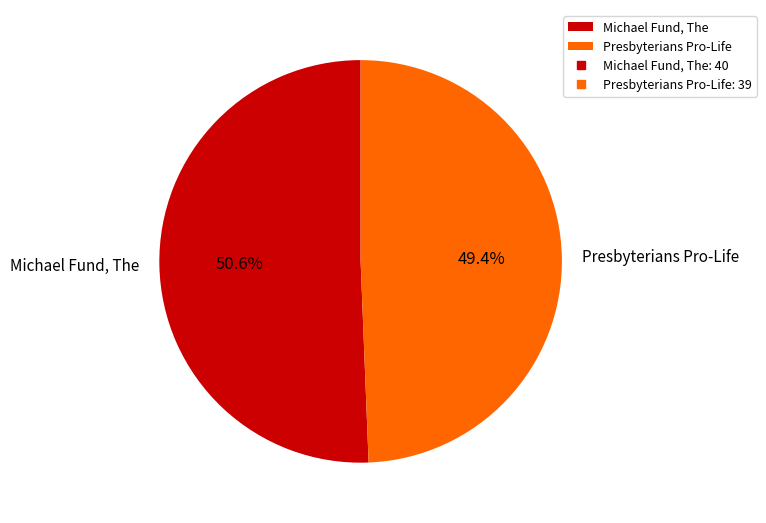

To the nearest percent, what portion does Presbyterians Pro-Life represent?

49%